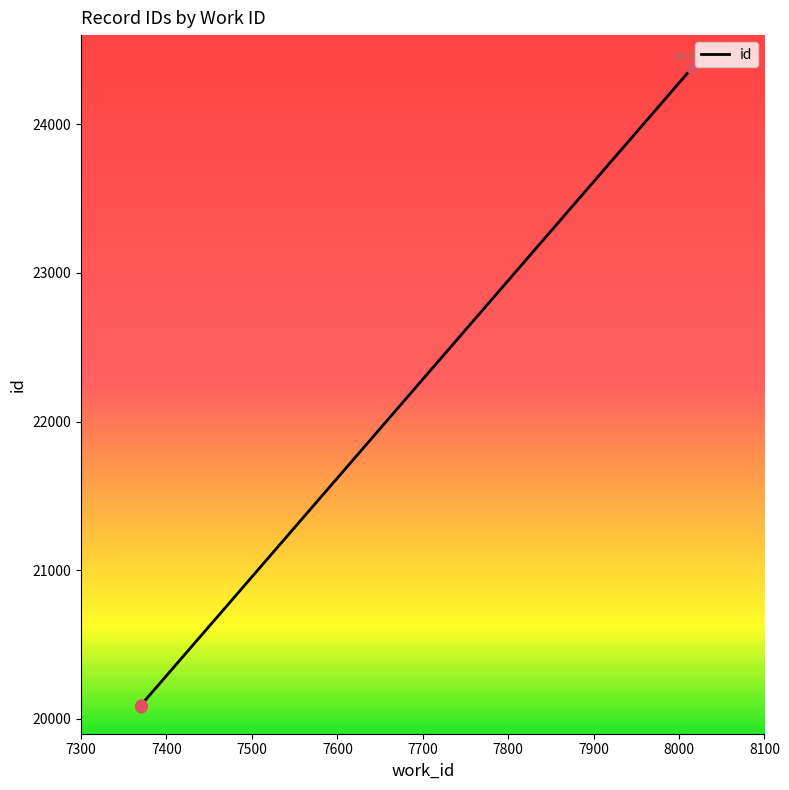

Which has a higher value, 7370 or 7370?

7370